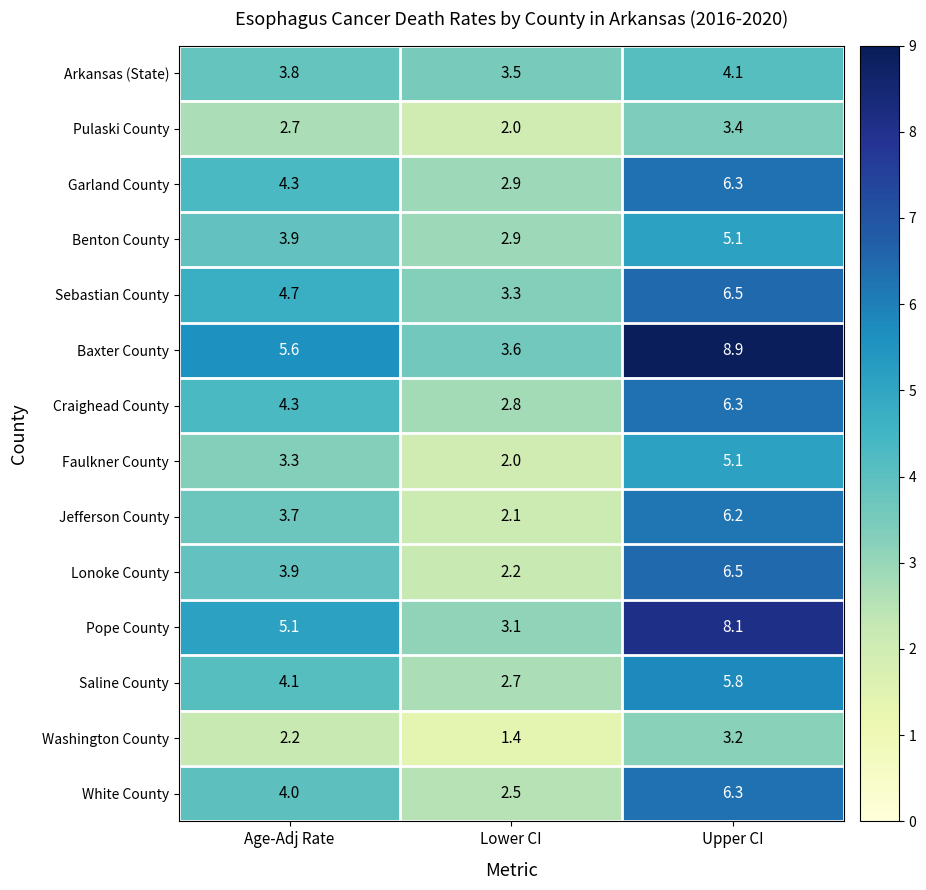

At how many categories does at least one series exceed 7?

1